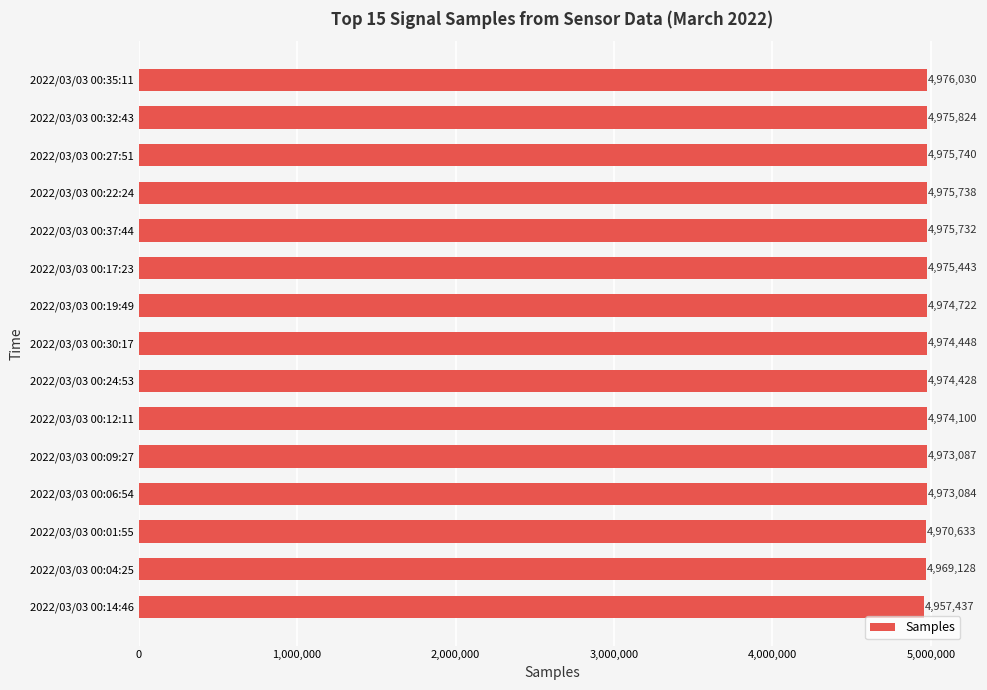

Reading bottom to top, transcribe all the data shown in this chart.

4957437	4969128	4970633	4973084	4973087	4974100	4974428	4974448	4974722	4975443	4975732	4975738	4975740	4975824	4976030